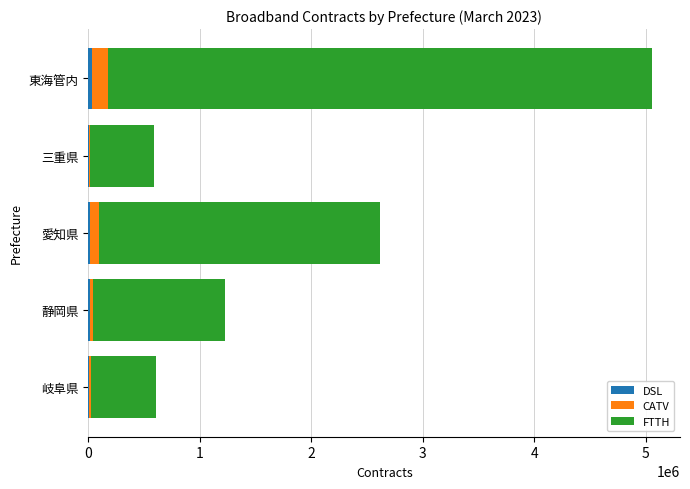

At which category is the sum across all series the highest?

東海管内